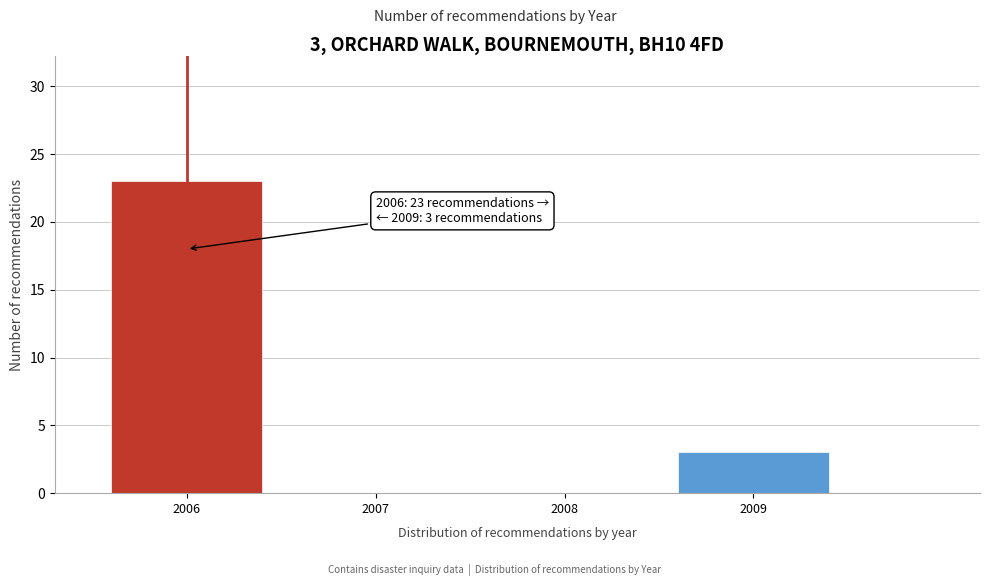

Reading right to left, what are all the values shown in this chart?

2009=3	2008=0	2007=0	2006=23